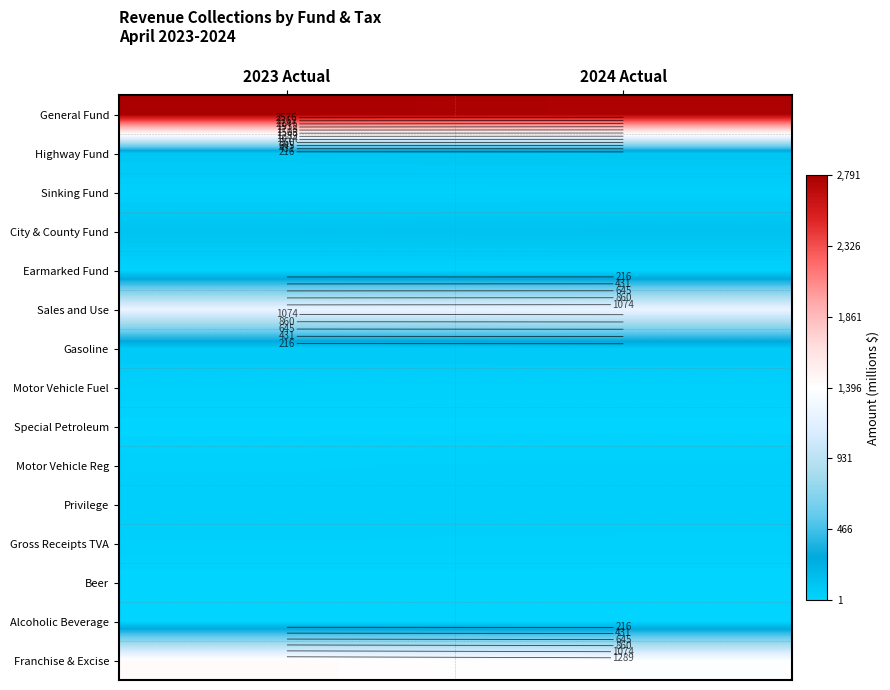

What is the spread (max minus min) of values at 2023 Actual?

2789.1